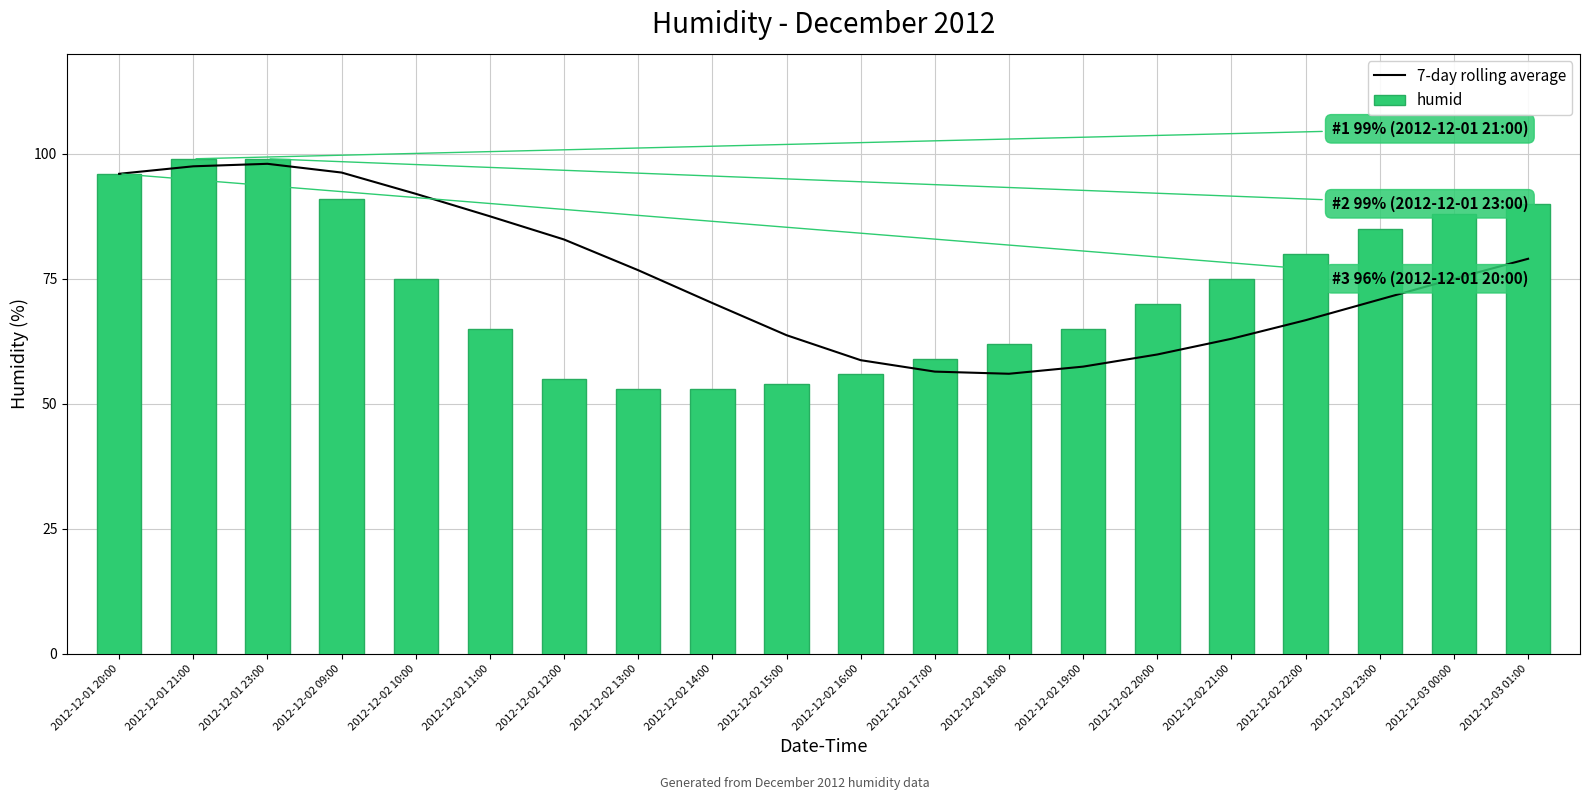

What is the label of the 12th bar from the left?

2012-12-02 17:00